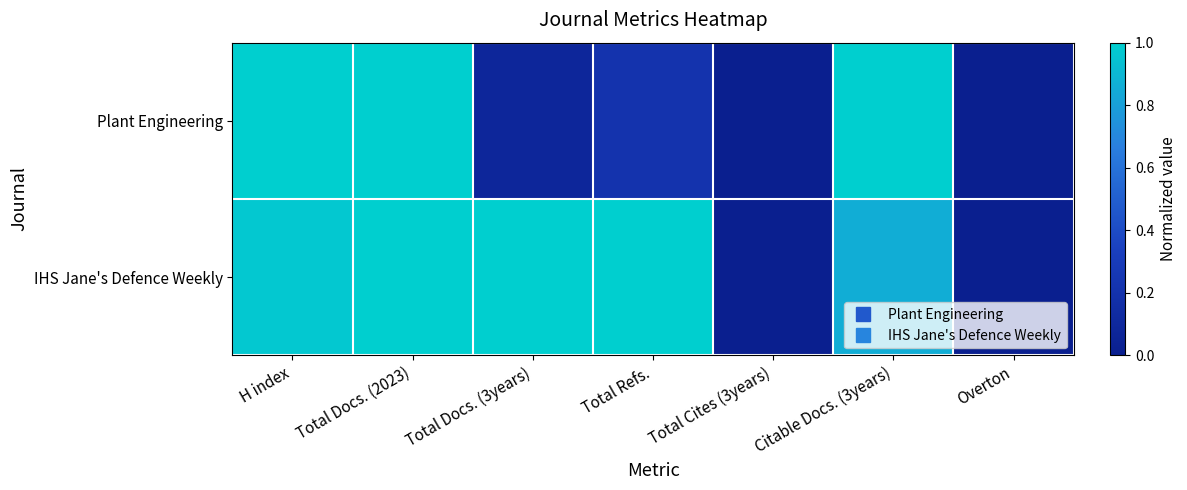

Which has a higher value, Total Cites (3years) or H index?

H index